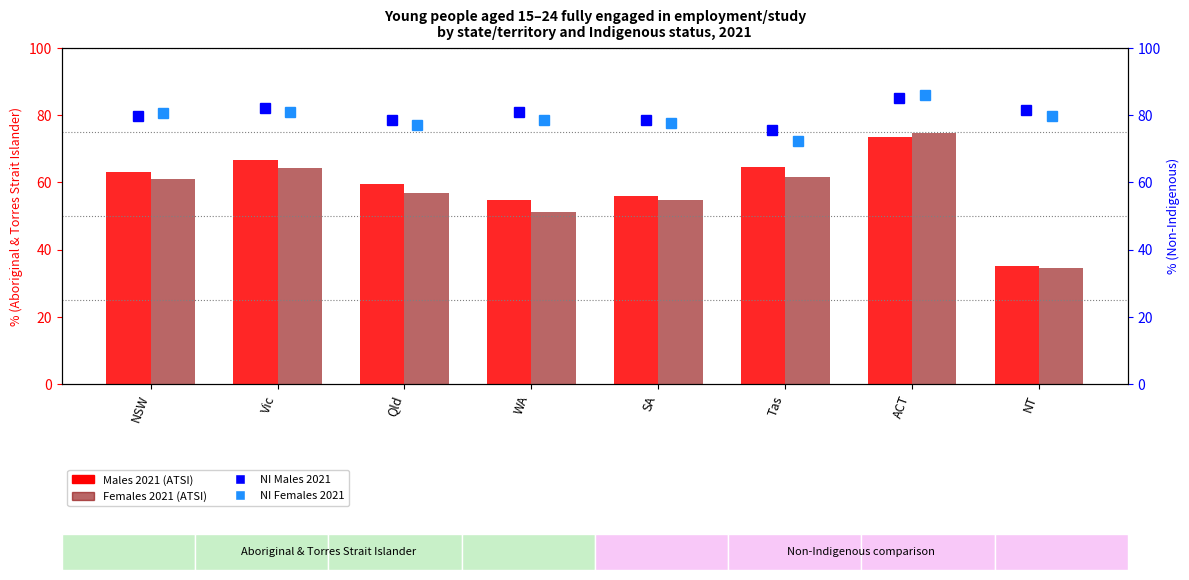

What is the difference between the maximum and second lowest values in the Males 2021 (ATSI) series?

18.7